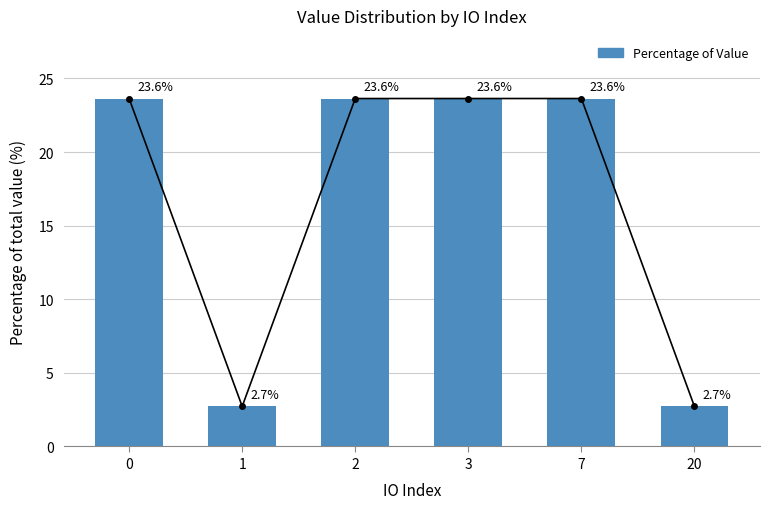

What is the difference between the maximum and second lowest values?

20.9